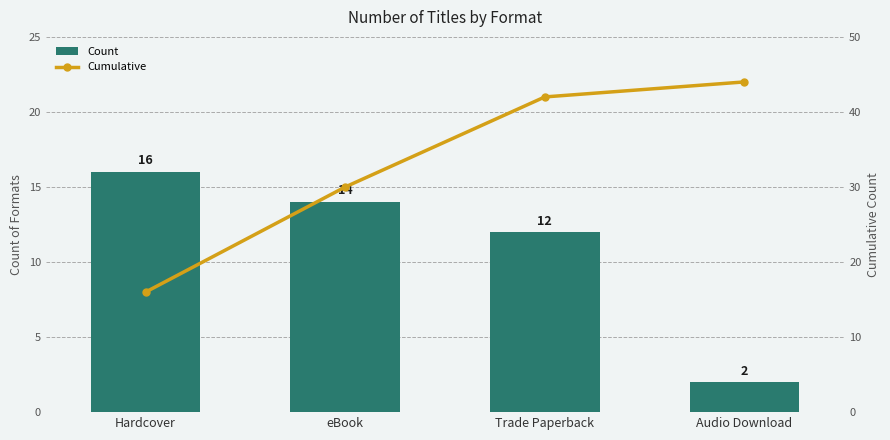

Which series has the largest range (max minus min)?

Cumulative